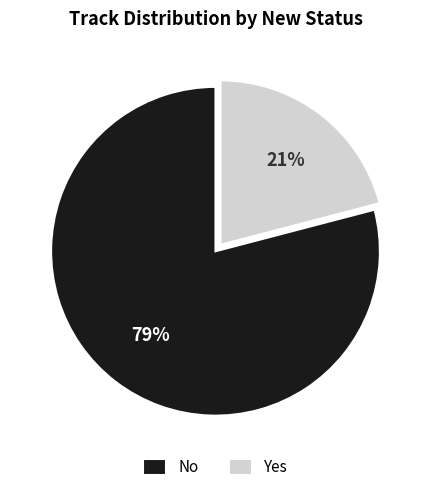

Rank the categories by value from lowest to highest.

Yes, No